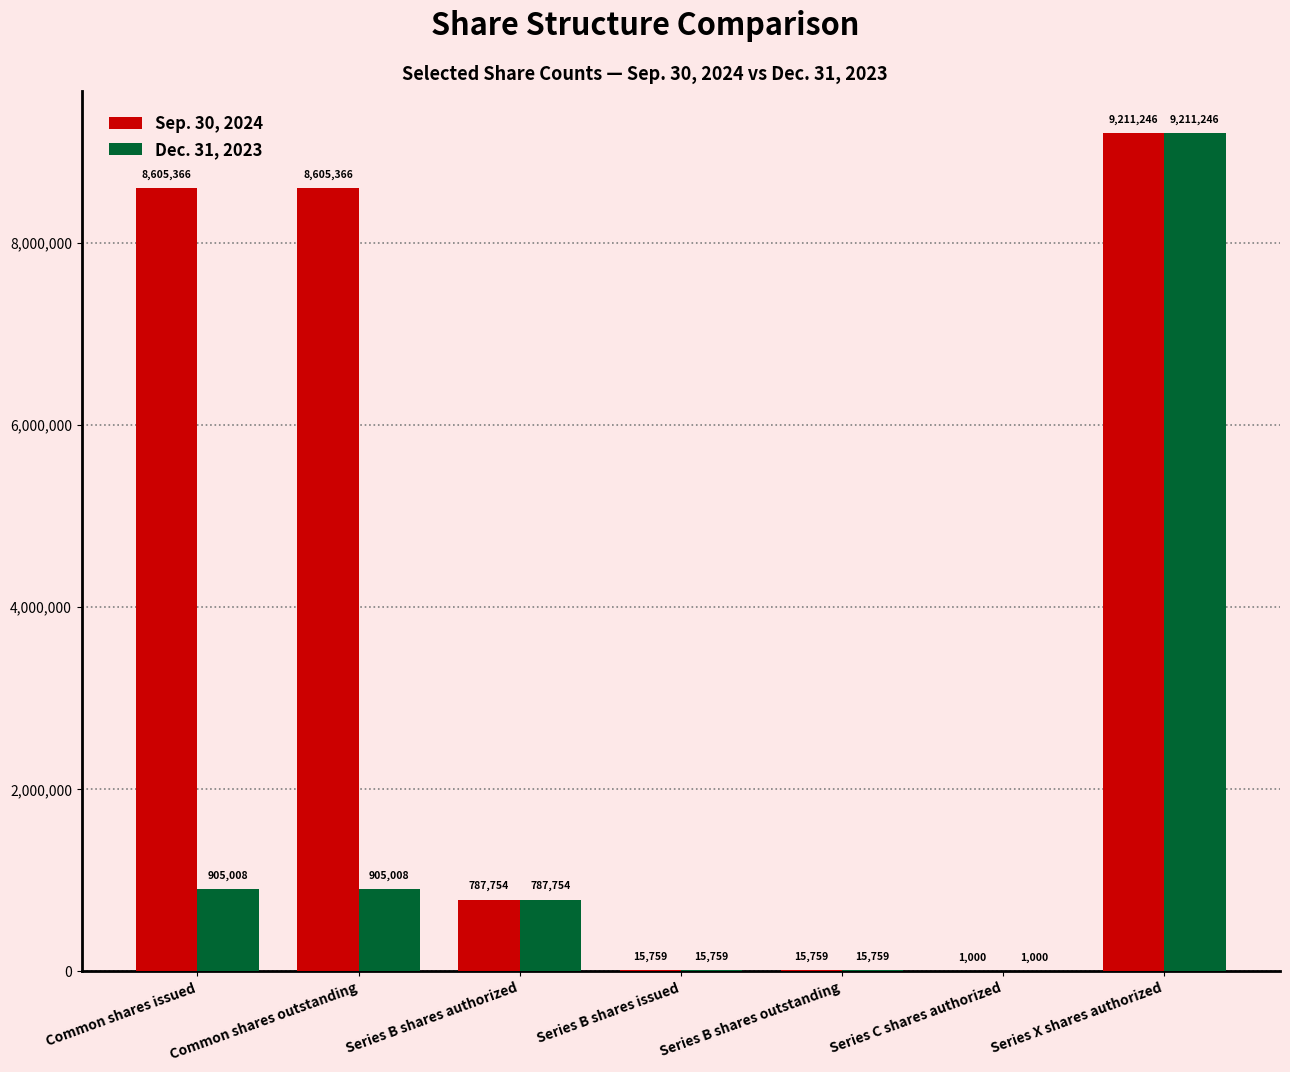

At which category does the chart reach its peak across all series?

Series X shares authorized